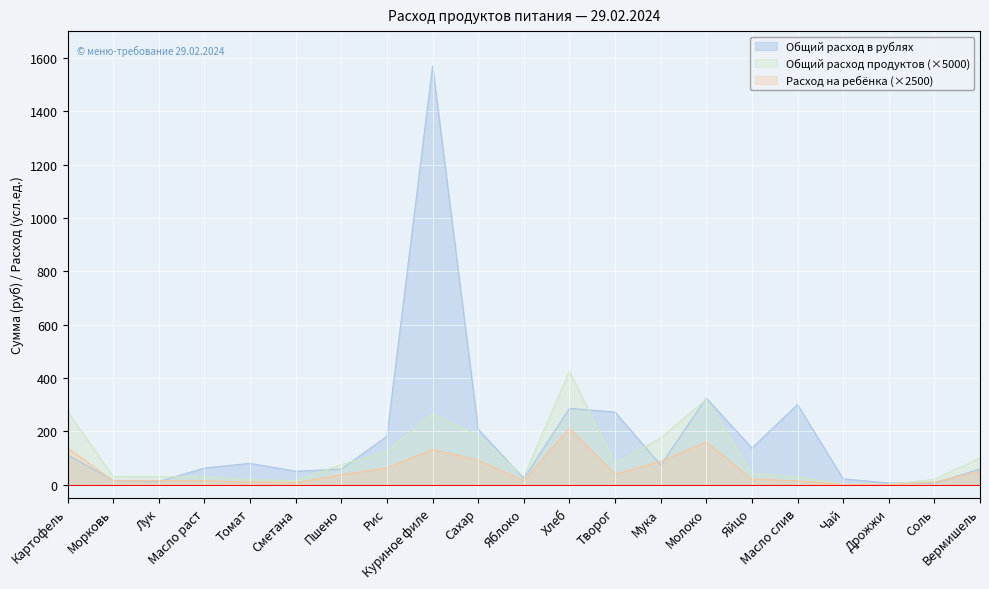

Count the number of data series in this chart.

3